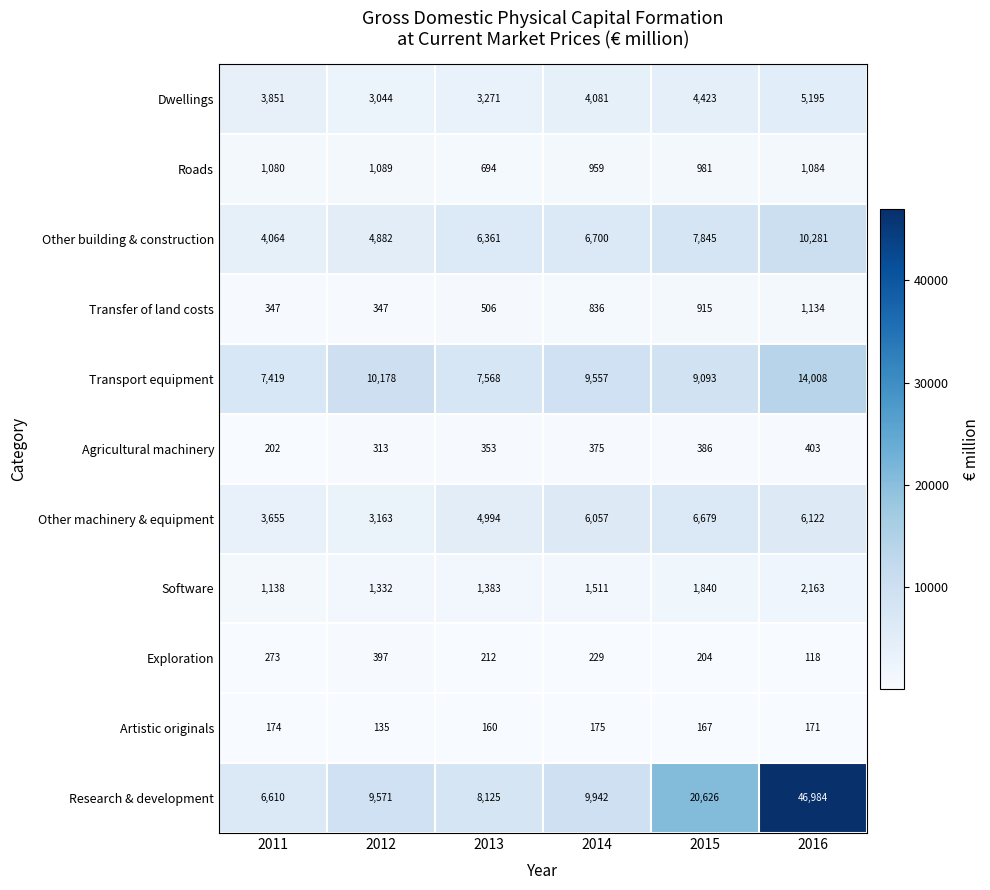

How many categories are shown in the chart?

6